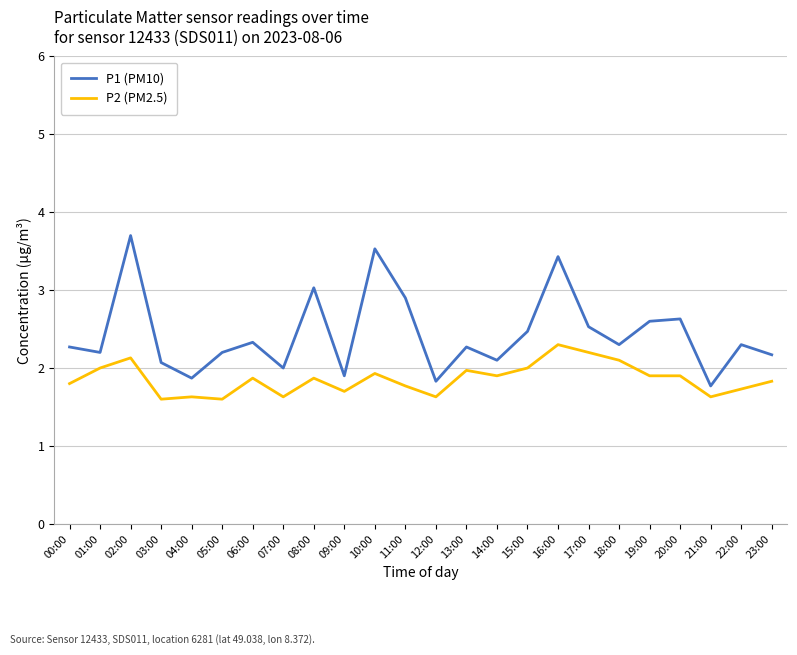

Is the value of P1 (PM10) at 21:00 greater than the value of P2 (PM2.5) at 13:00?

No